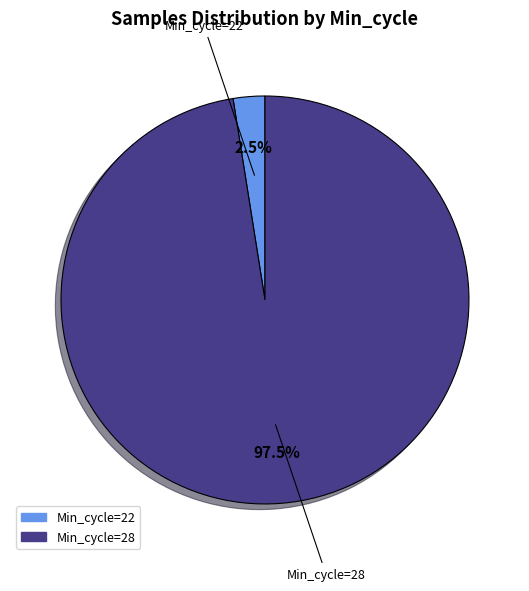

Is there a majority slice in this chart?

Yes